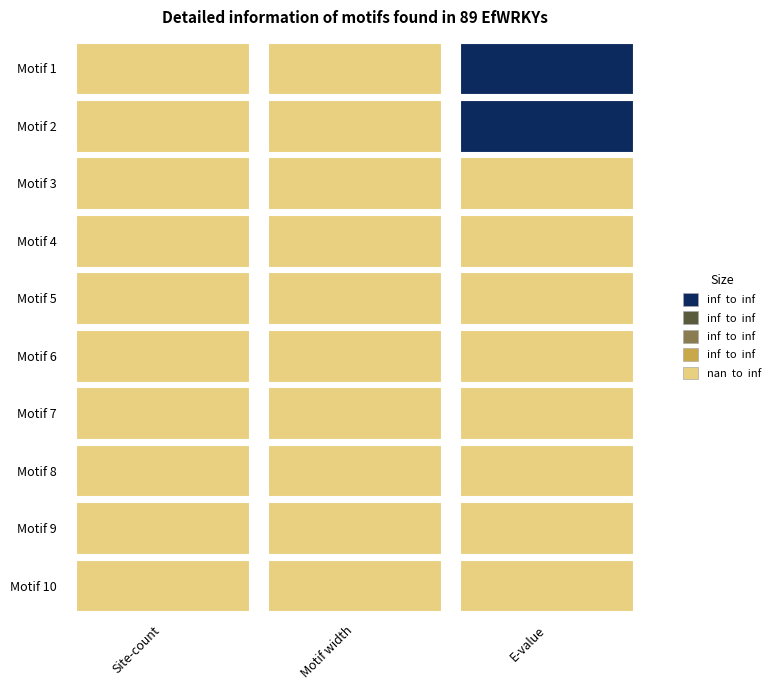

List the series in order of their peak value, highest first.

Motif 4, Motif 1, Motif 2, Motif 3, Motif 7, Motif 5, Motif 8, Motif 10, Motif 6, Motif 9